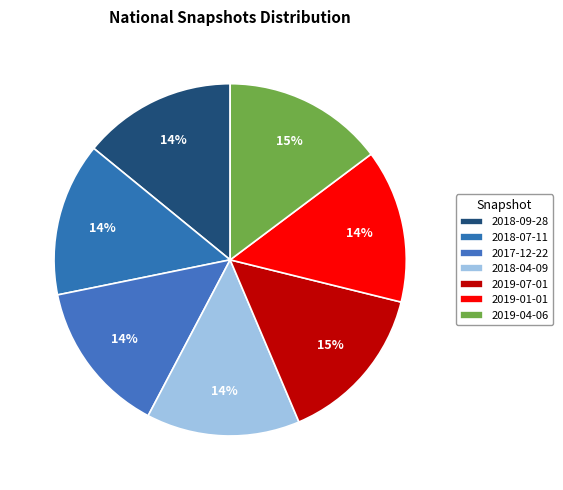

What percentage is the 2017-12-22 slice, to the nearest percent?

14%